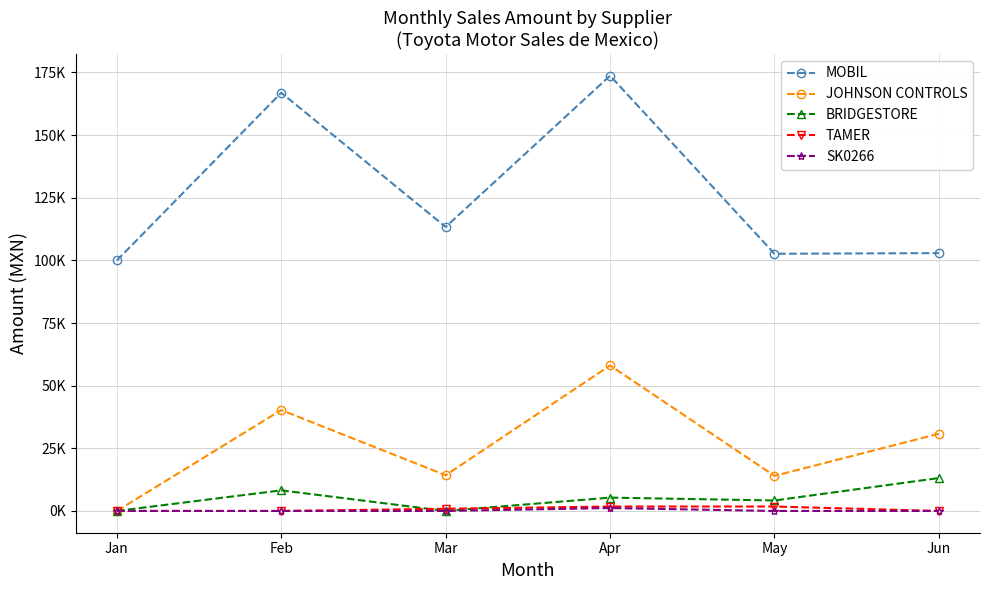

Is this an area chart (filled region under the line)?

No